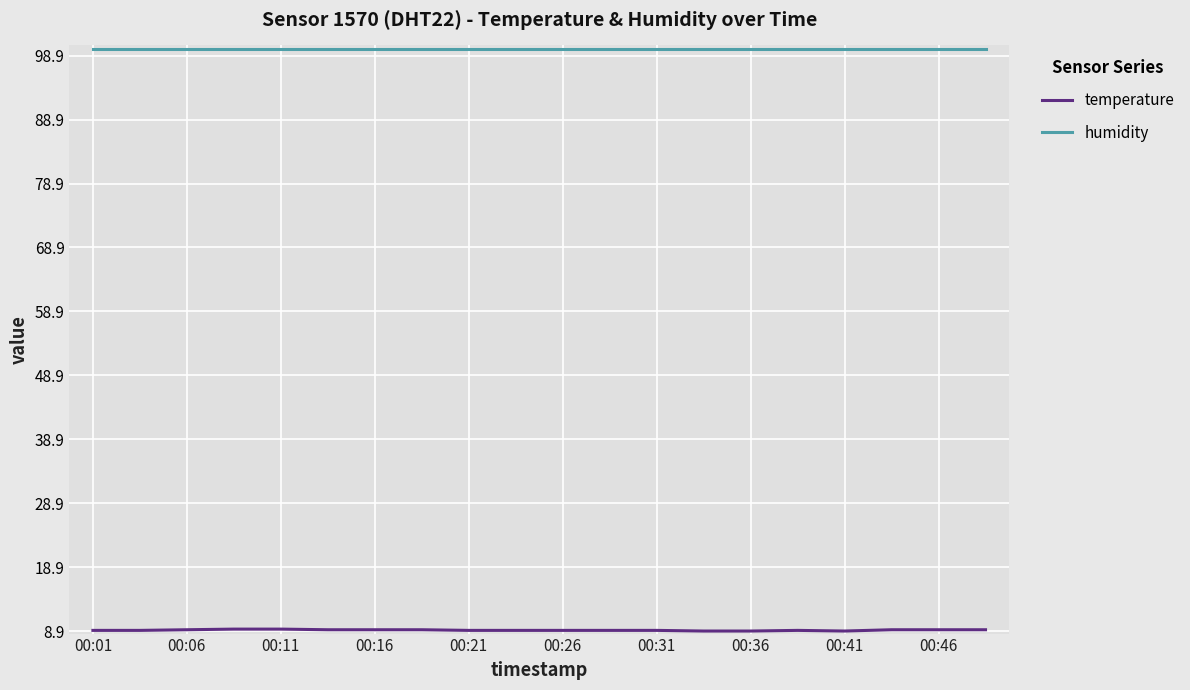

Which series has the largest total across all categories?

humidity